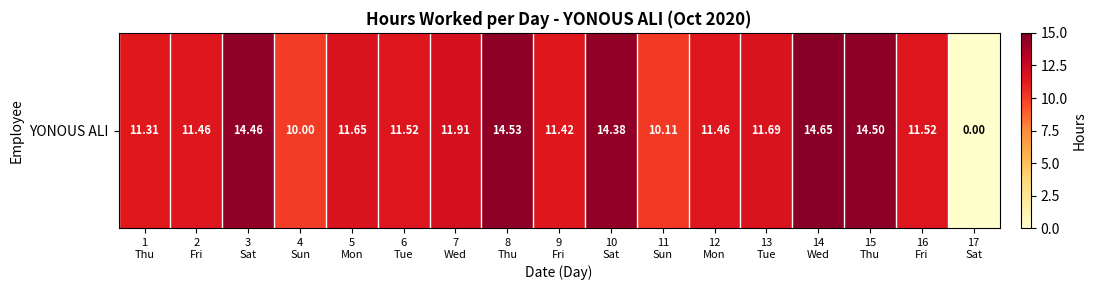

Which category has the highest value across all series?

14
Wed